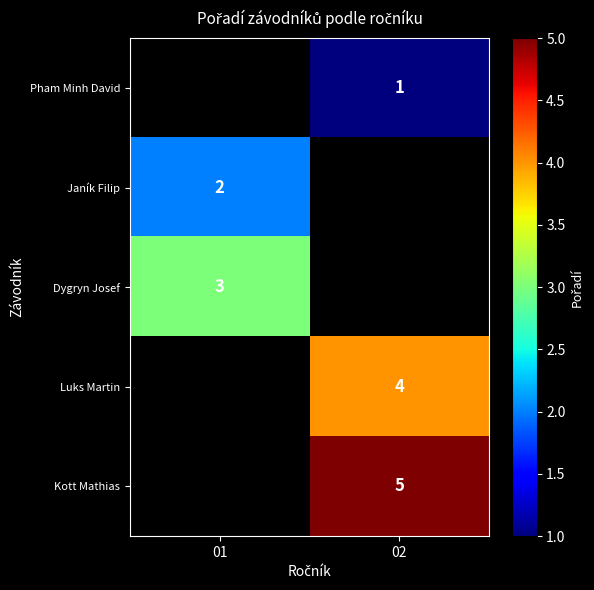

Is it true that Kott Mathias equals 5 at 02?

True